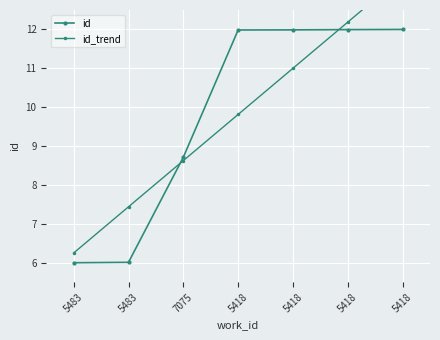

How many lines are shown in the chart?

2